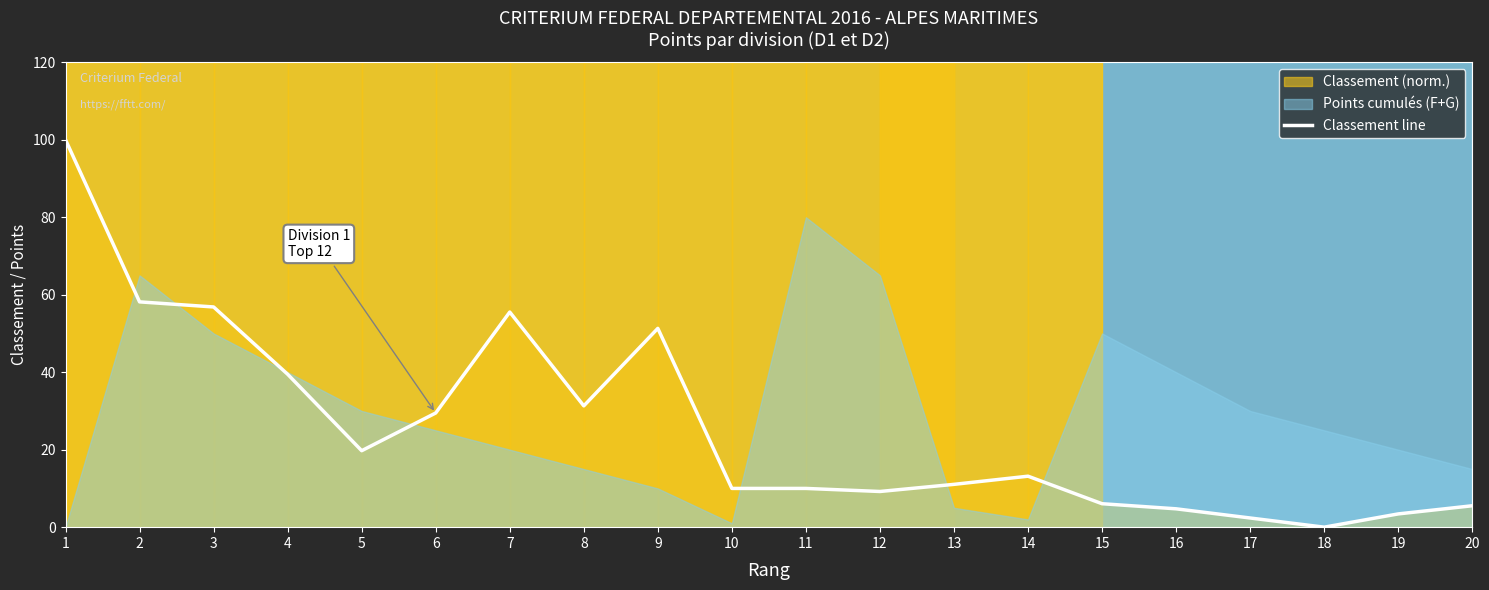

How many values are below 13?

10